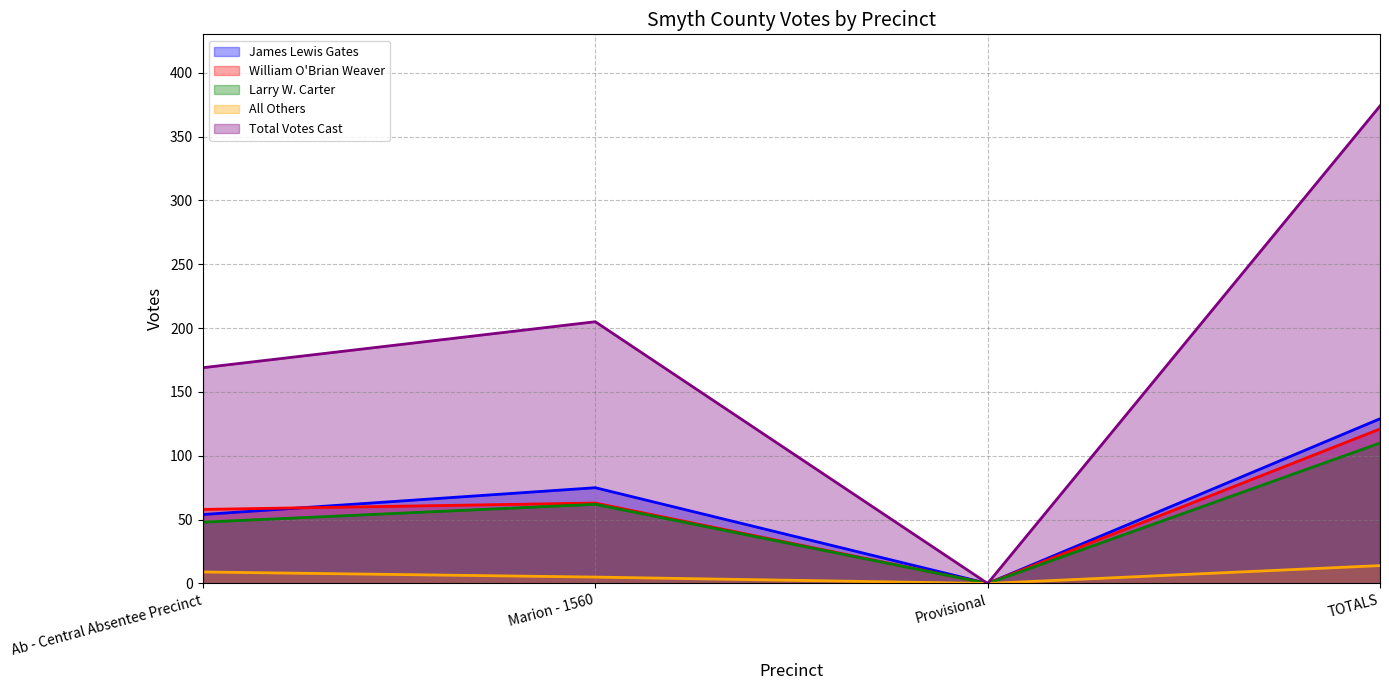

What is the total value across all series at TOTALS?

748